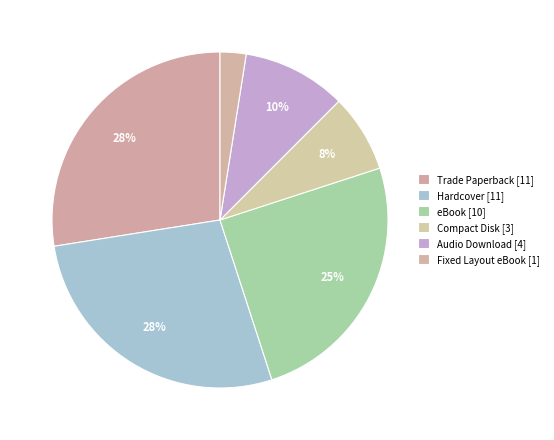

Is the sum of eBook and Hardcover greater than half?

Yes